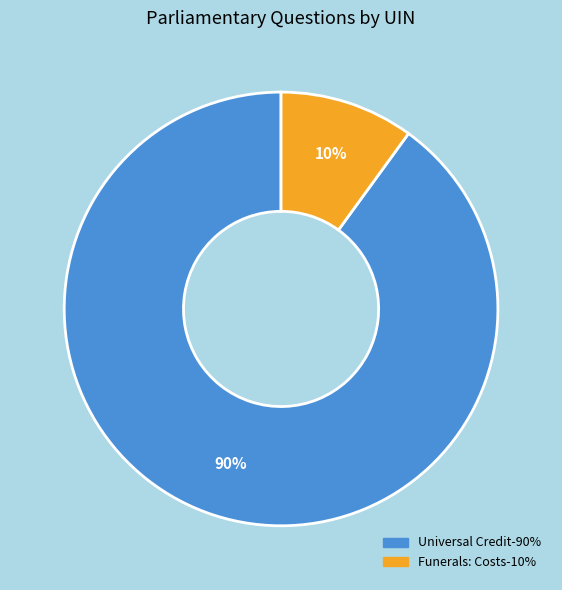

To the nearest percent, what is the average slice percentage?

50%